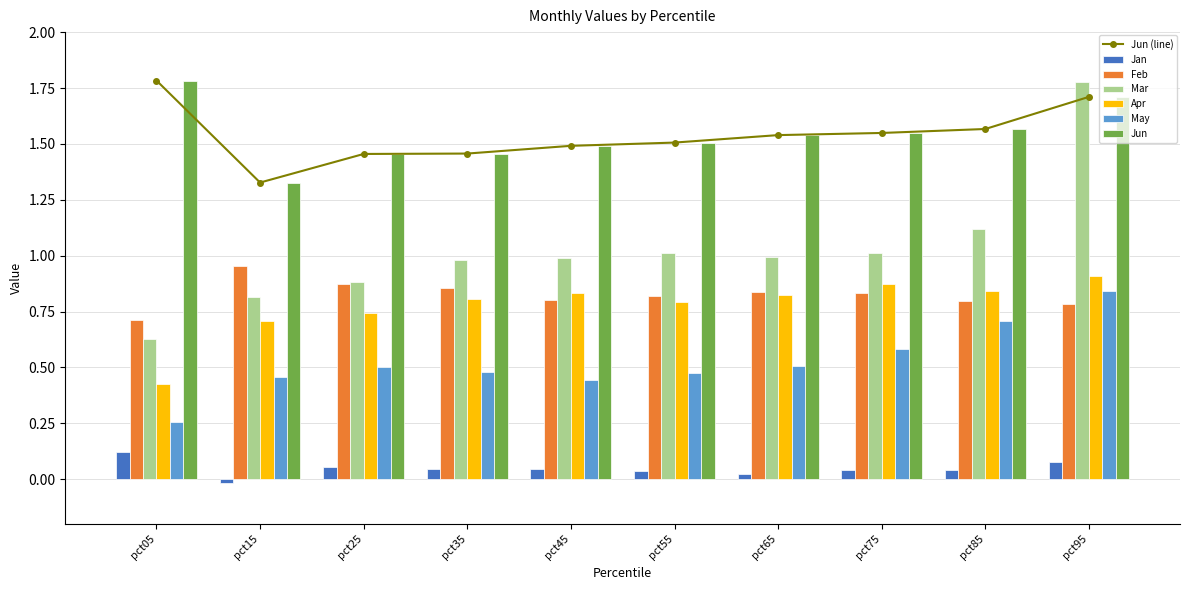

What is the difference between the second highest and second lowest values in the Mar series?

0.3